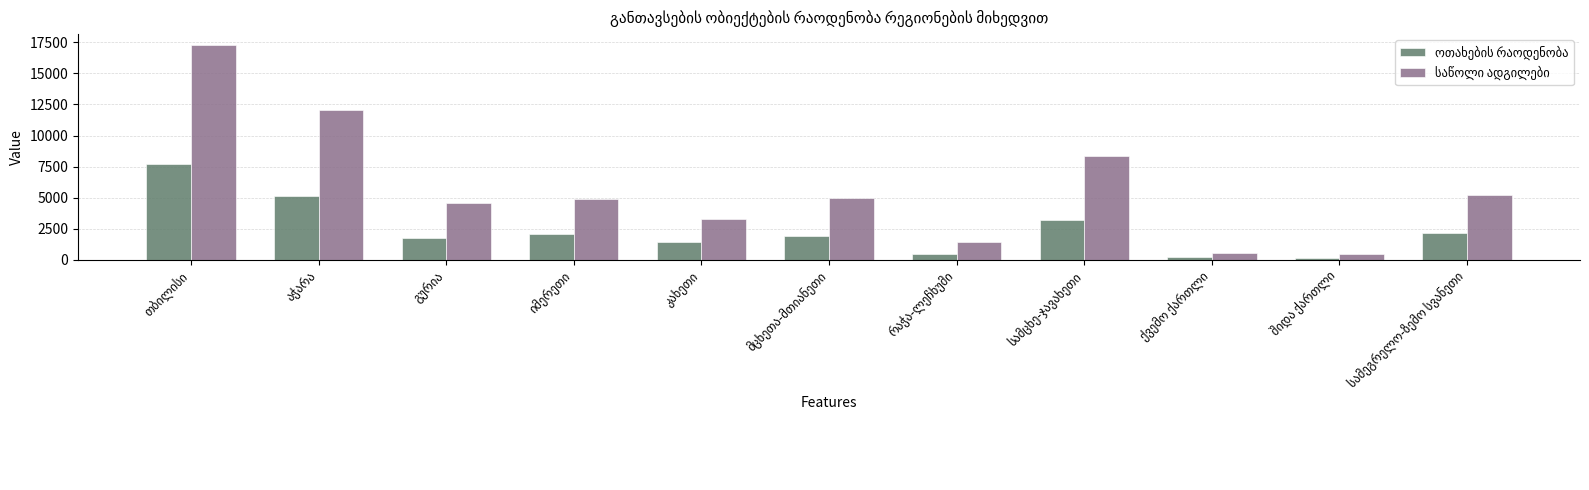

The value of ოთახების რაოდენობა at სამცხე-ჯავახეთი is 3194. True or false?

True